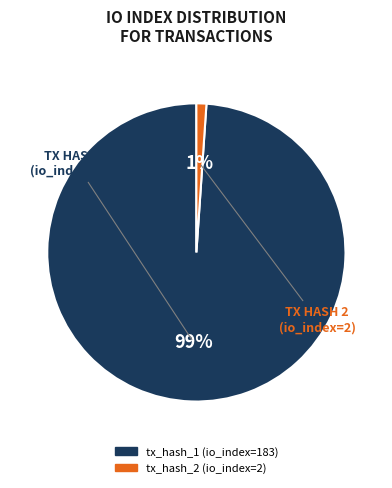

To the nearest percent, what portion does tx_hash_1 (io_index=183) represent?

99%